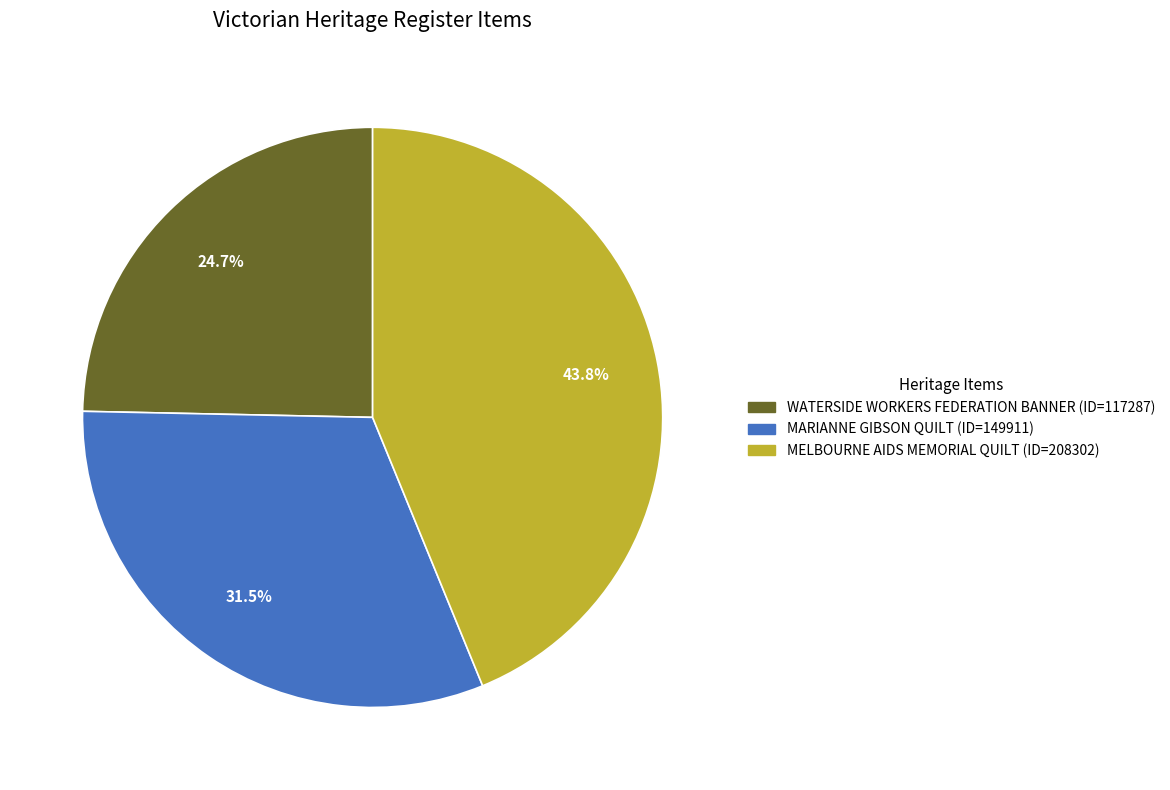

How many segments does this pie chart have?

3